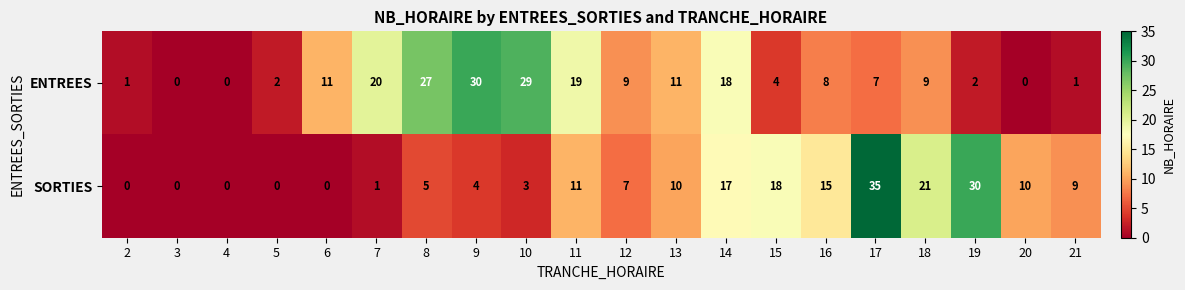

True or false: ENTREES has a value of 13 at 10.

False